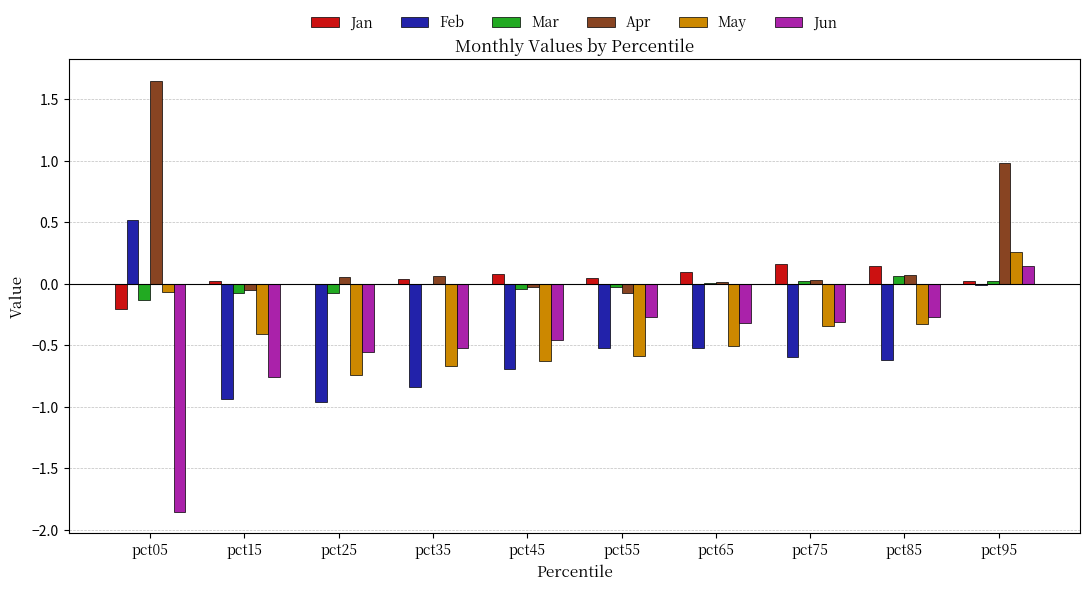

True or false: Jun has a value of -0.5 at pct45.

True